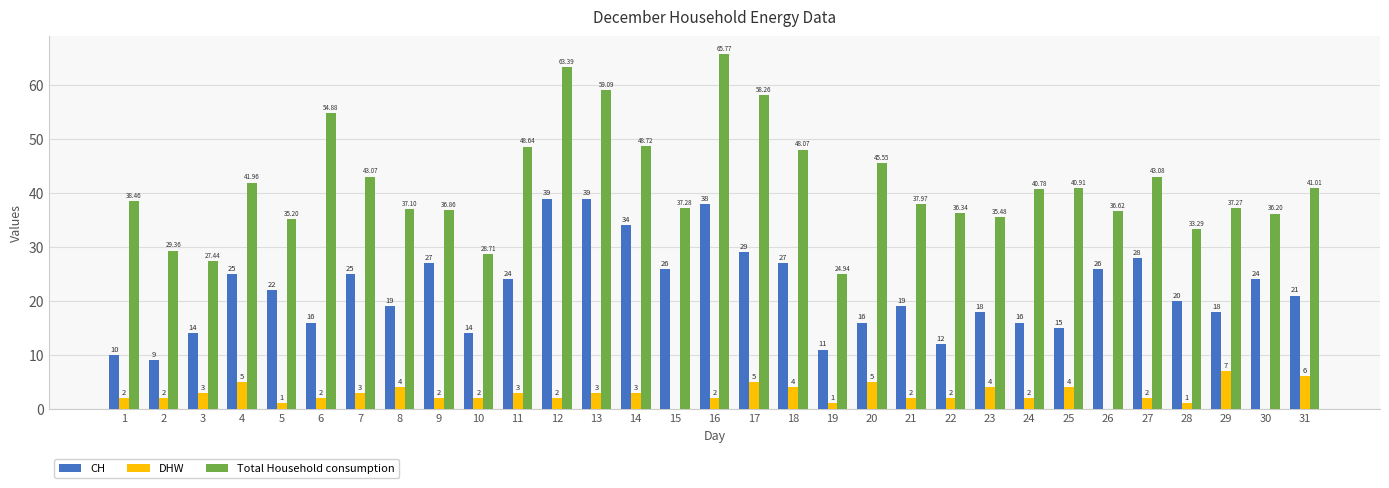

What is the sum of all CH values?

681.0